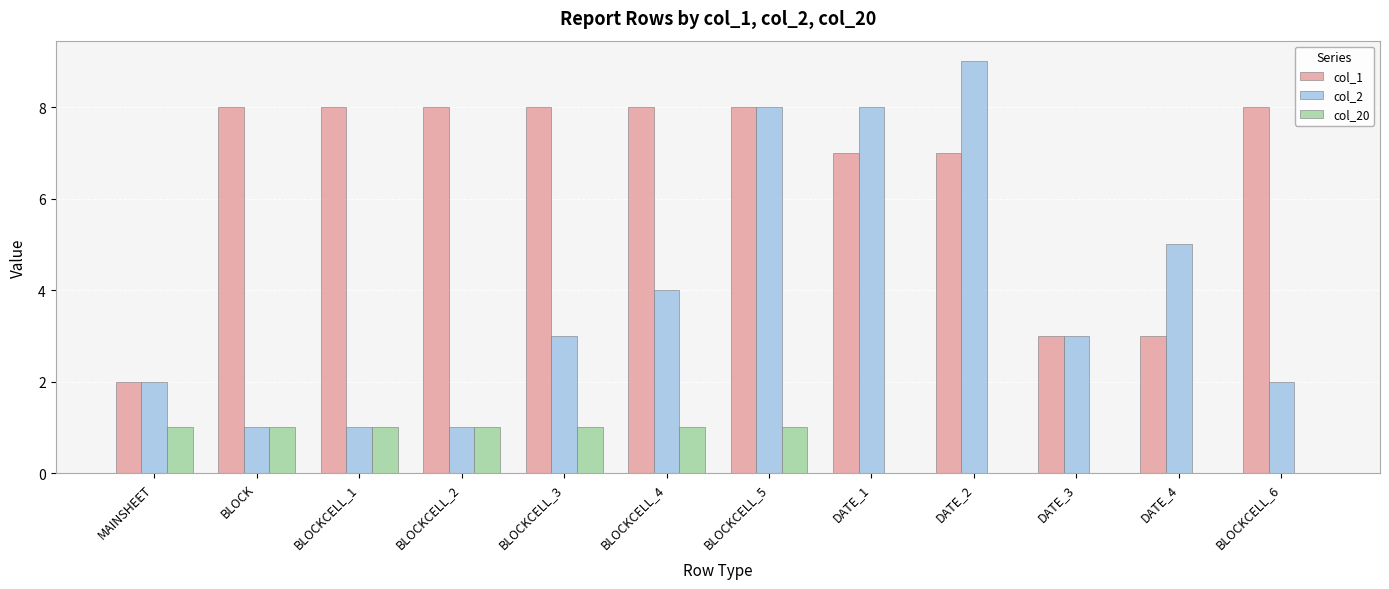

Are the bars grouped side by side (vs. stacked)?

Yes